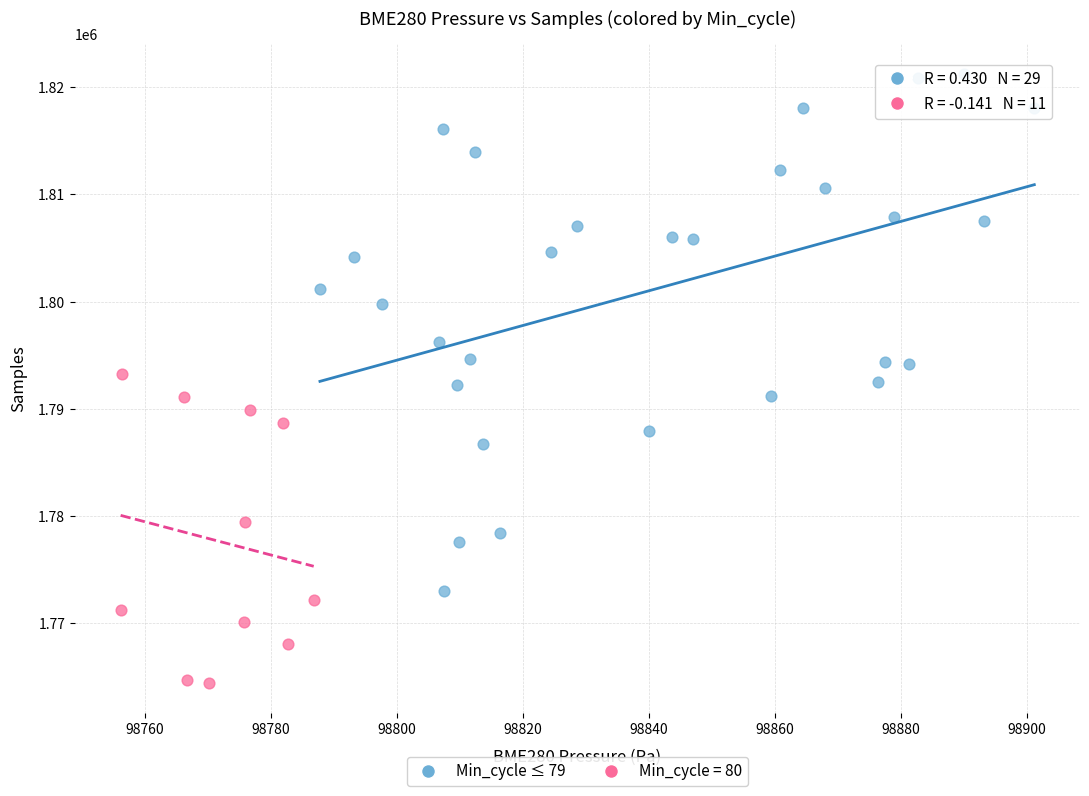

Which series contains the lowest Y value?

Min_cycle = 80